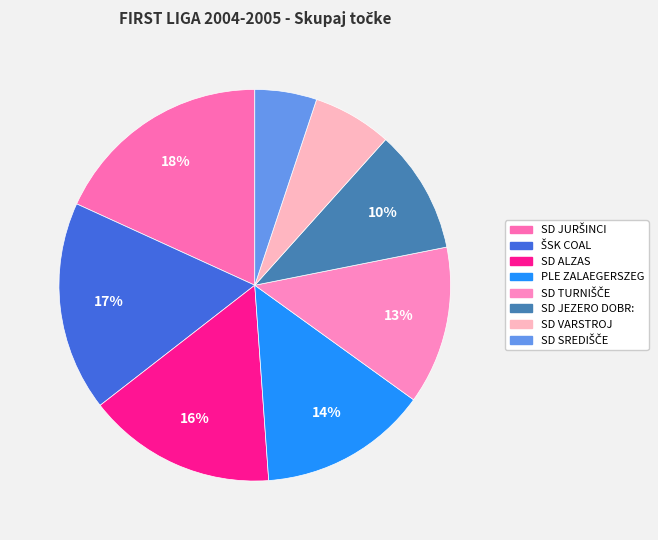

Count the number of slices in the pie.

8